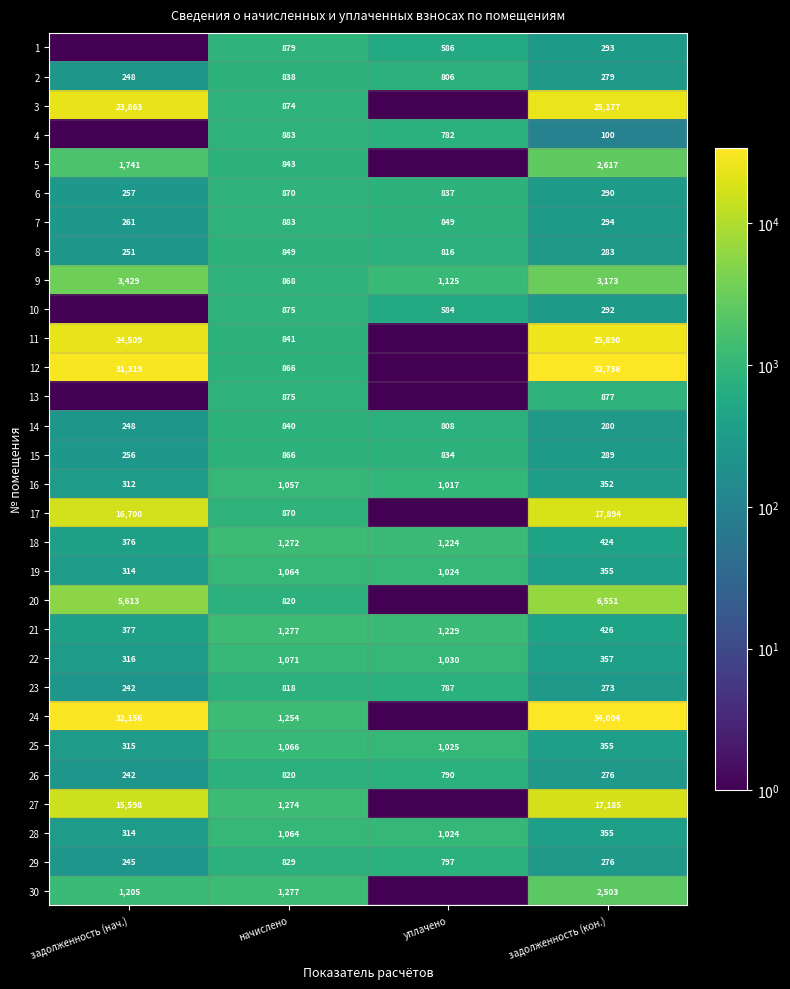

Where does the 21 series first go above 1229?

начислено